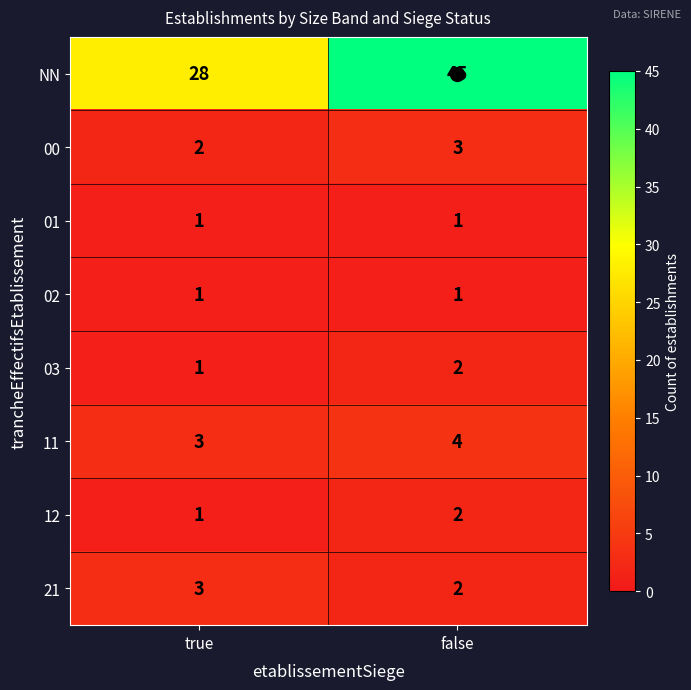

Is the value of 03 at false greater than the value of NN at false?

No